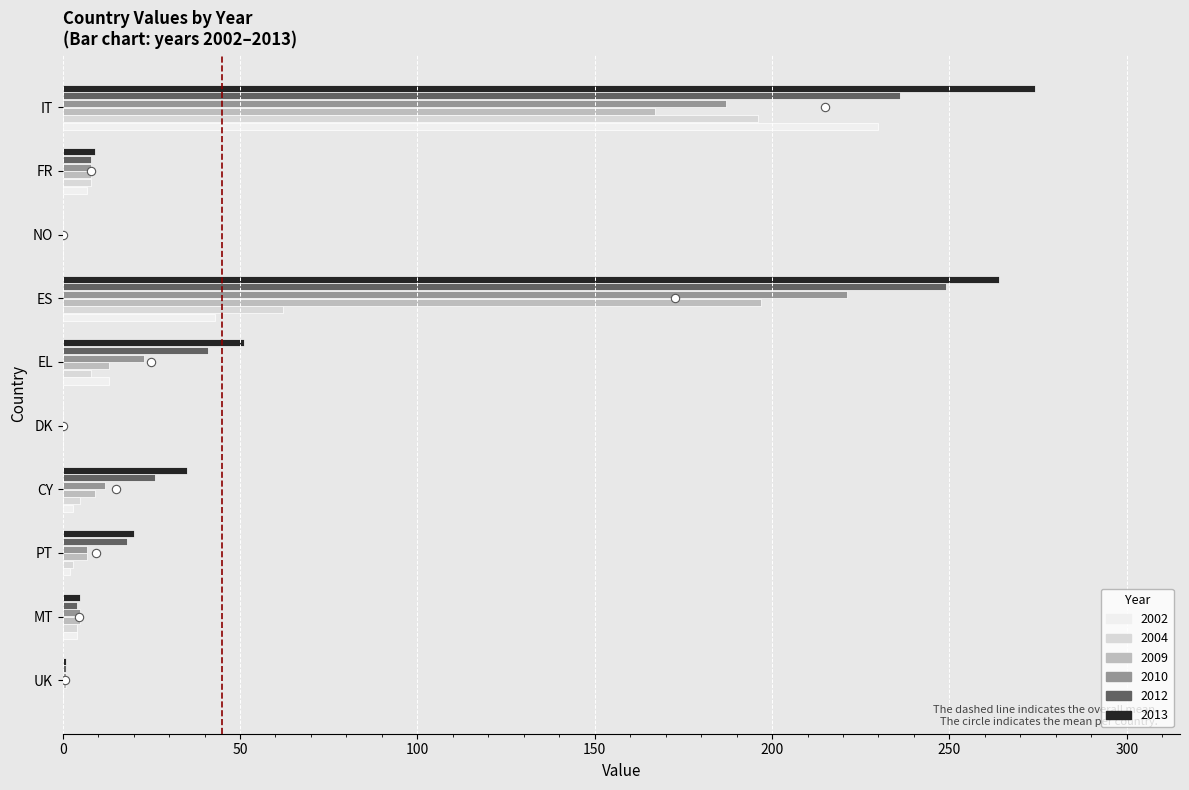

Reading left to right, extract all data points from this chart.

2012: UK=1	MT=4	PT=18	CY=26	DK=0	EL=41	ES=249	NO=0	FR=8	IT=236
2013: UK=1	MT=5	PT=20	CY=35	DK=0	EL=51	ES=264	NO=0	FR=9	IT=274
2002: UK=0	MT=4	PT=2	CY=3	DK=0	EL=13	ES=43	NO=0	FR=7	IT=230
2004: UK=0	MT=4	PT=3	CY=5	DK=0	EL=8	ES=62	NO=0	FR=8	IT=196
2009: UK=1	MT=5	PT=7	CY=9	DK=0	EL=13	ES=197	NO=0	FR=8	IT=167
2010: UK=1	MT=5	PT=7	CY=12	DK=0	EL=23	ES=221	NO=0	FR=8	IT=187